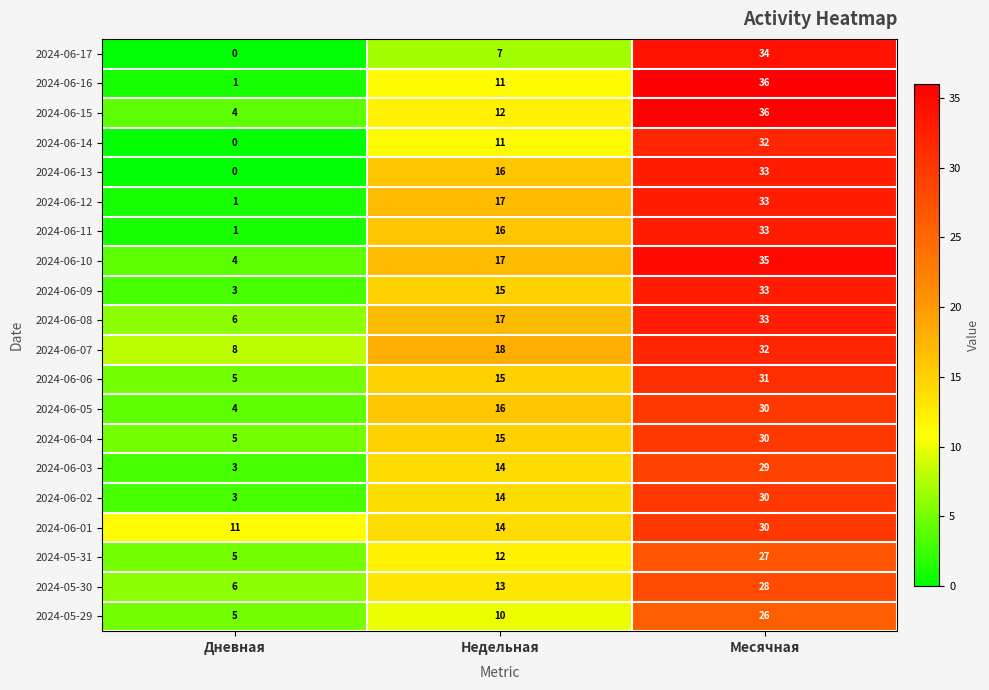

What is the average value of the 2024-06-13 series?

16